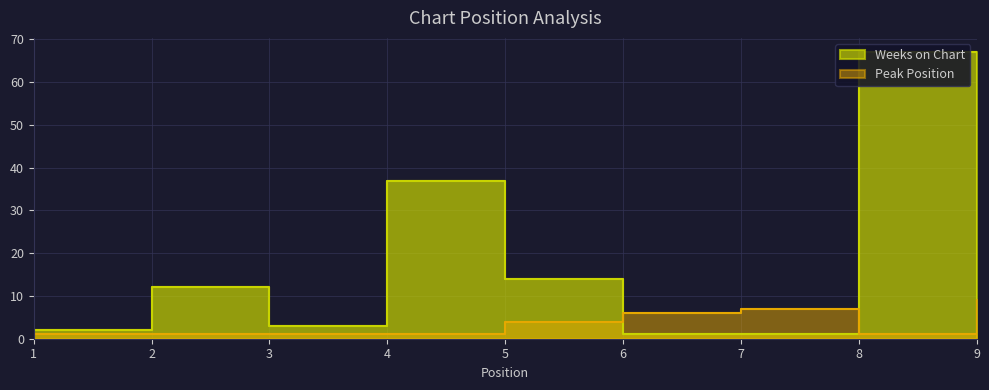

Between 1 and 2, which is larger?

2